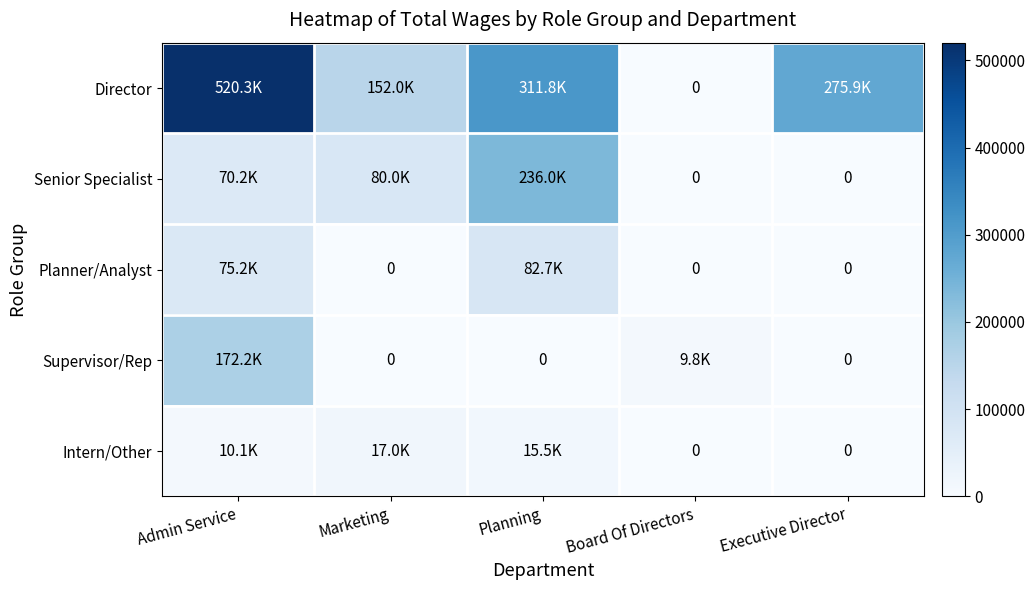

What is the total value across all series at Marketing?

248936